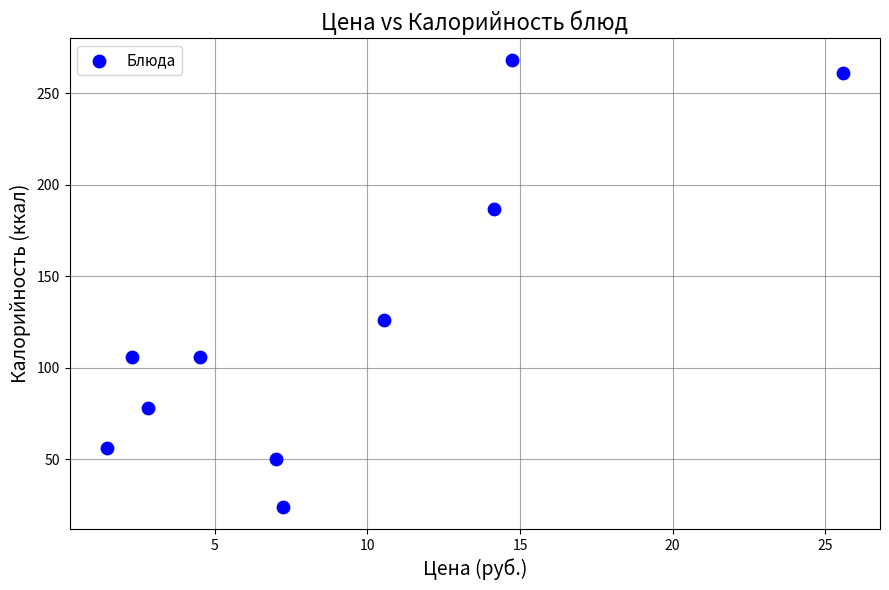

What is the range of Y values (max minus min)?

244